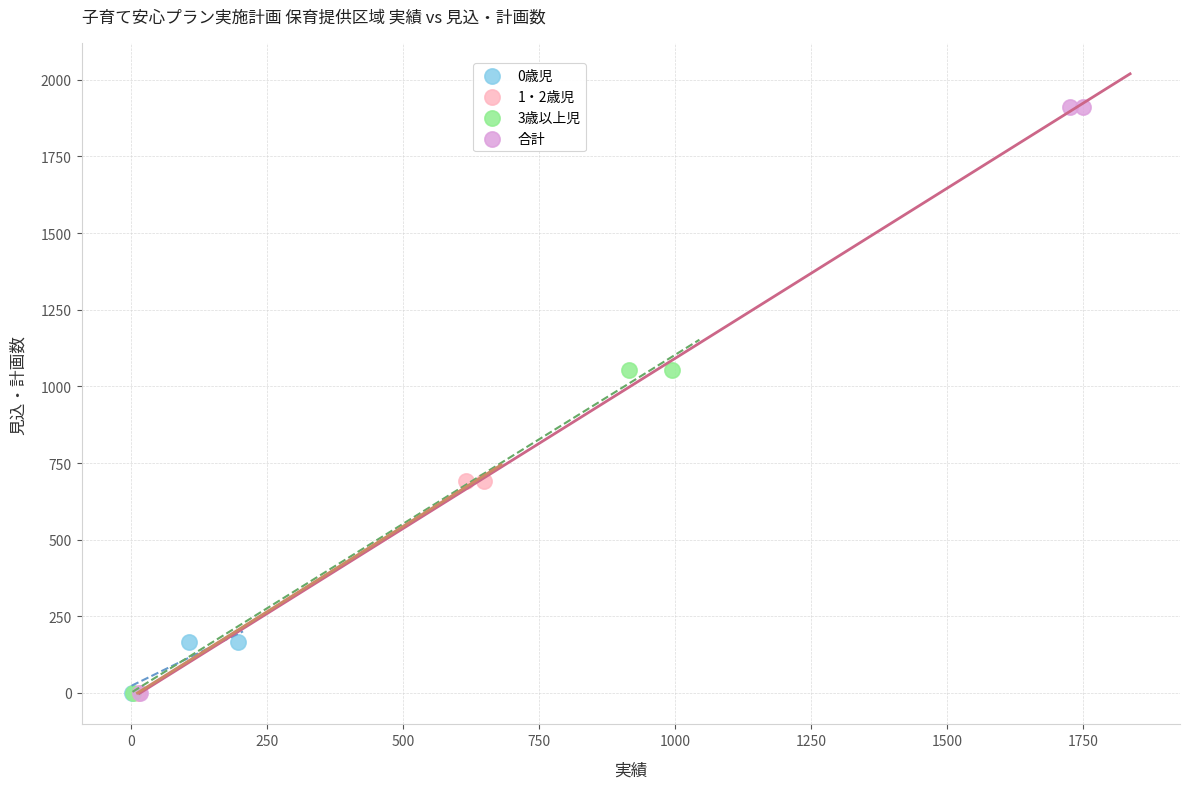

Which series reaches the maximum Y coordinate?

合計